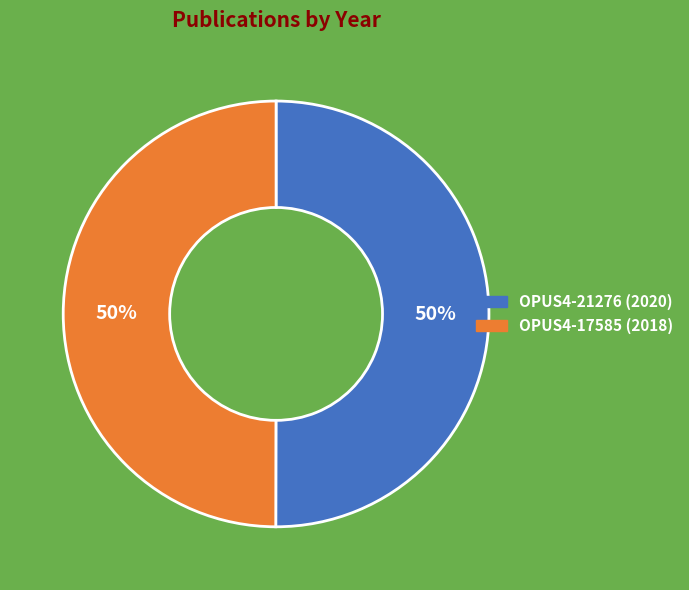

Do OPUS4-21276 (2020) and OPUS4-17585 (2018) together represent more than half of the pie?

Yes